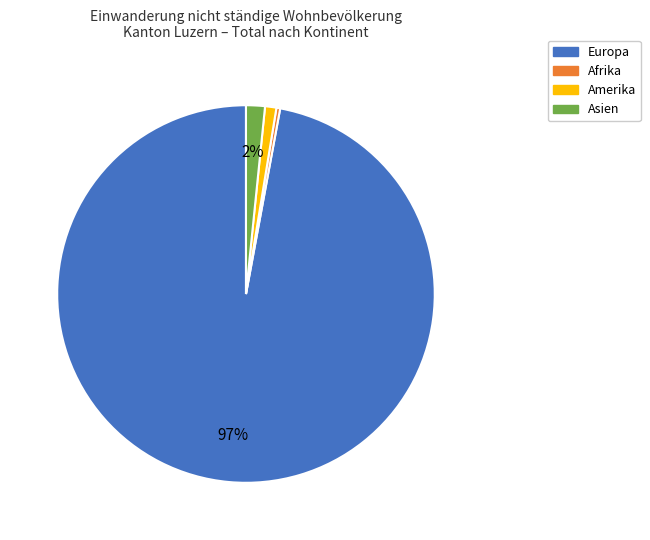

How many segments does this pie chart have?

4